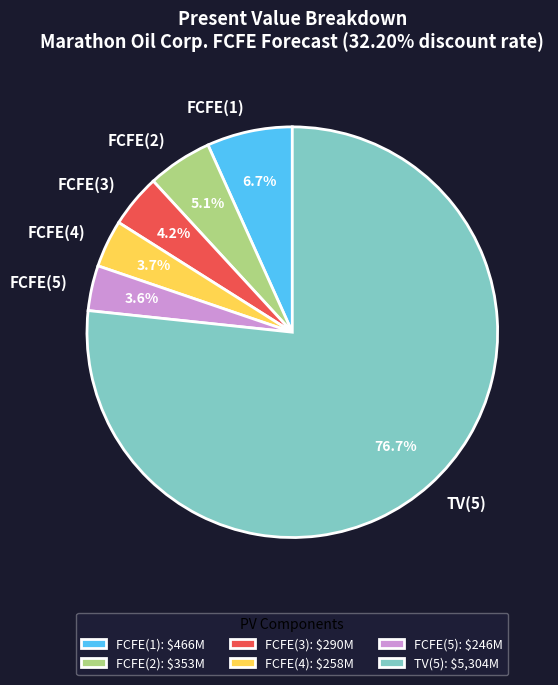

How many segments does this pie chart have?

6